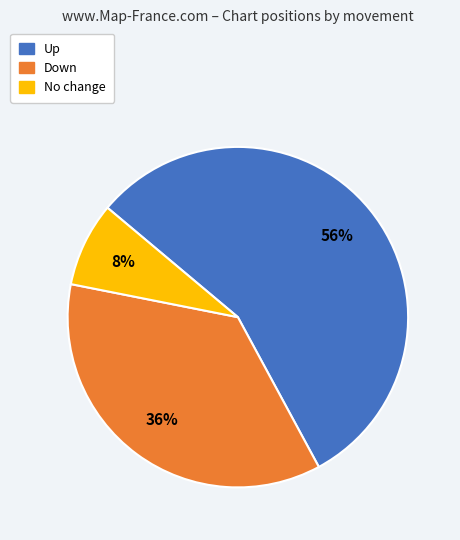

Is there any slice that represents more than half of the pie?

Yes